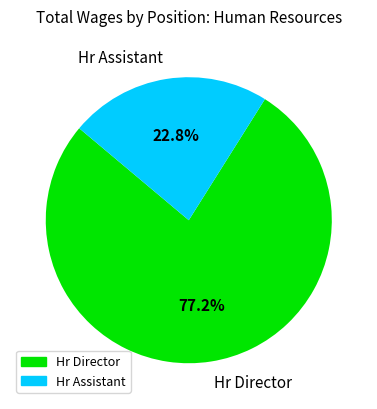

What is the smallest slice in the pie chart?

Hr Assistant